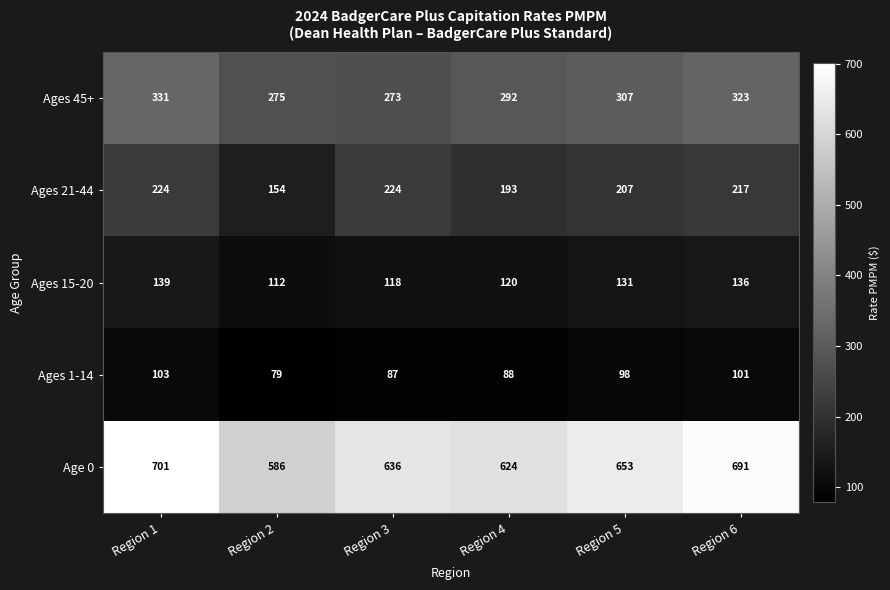

What is the average value of the Ages 1-14 series?

93